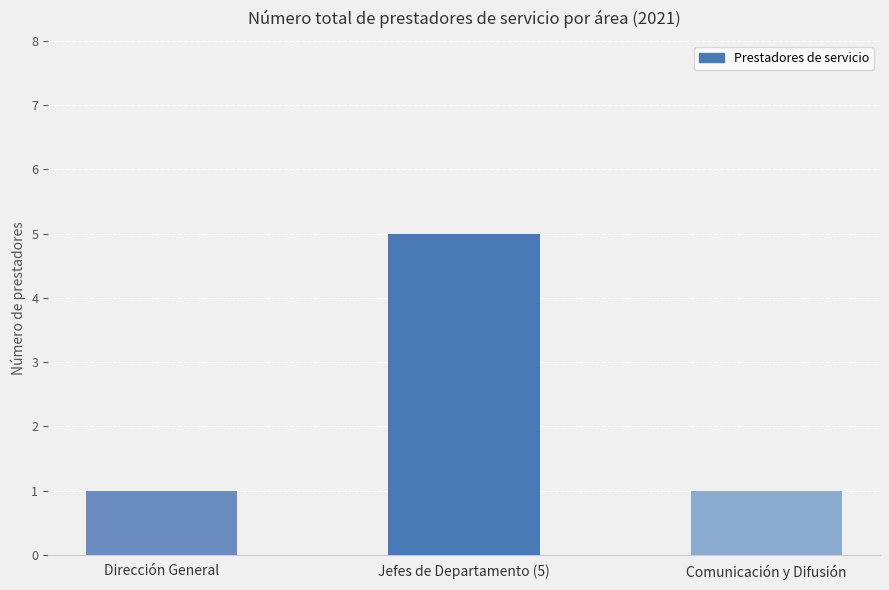

Reading left to right, list all the values displayed in this chart.

1	5	1